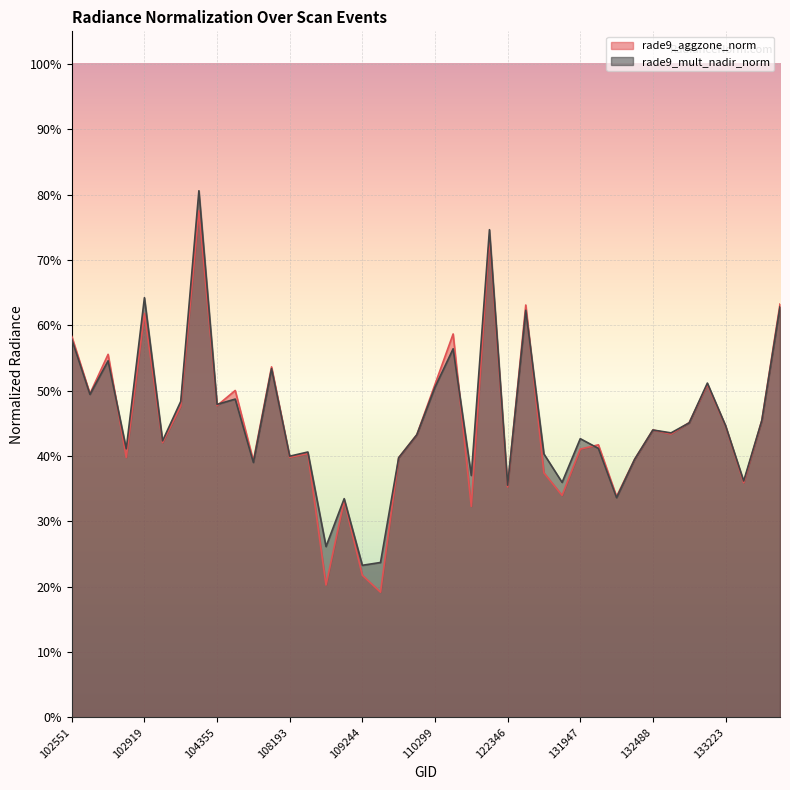

True or false: rade9_mult_nadir_norm has a value of 1.2 at 104236.

False